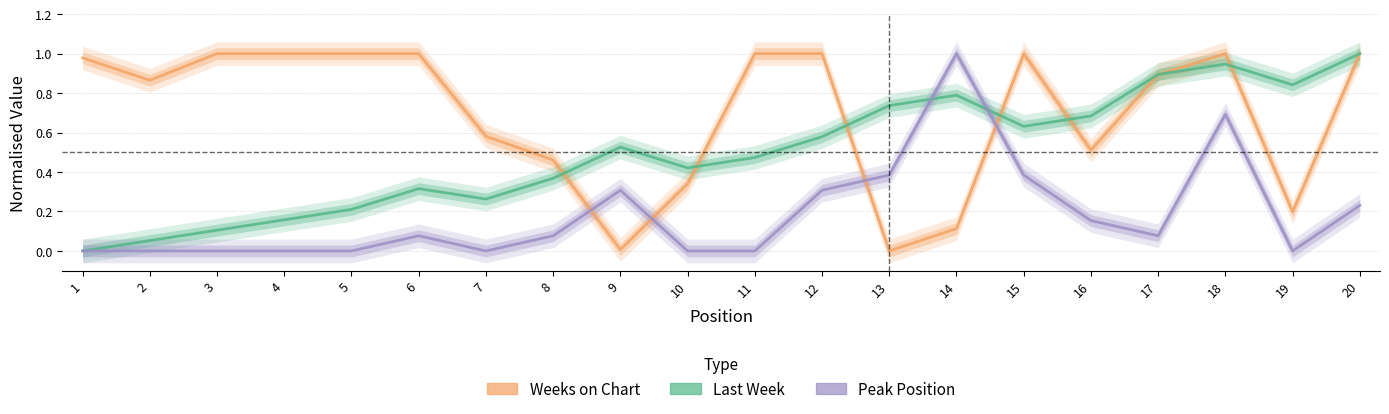

List the labels in order of Last Week value, largest first.

20, 18, 17, 19, 14, 13, 16, 15, 12, 9, 11, 10, 8, 6, 7, 5, 4, 3, 2, 1